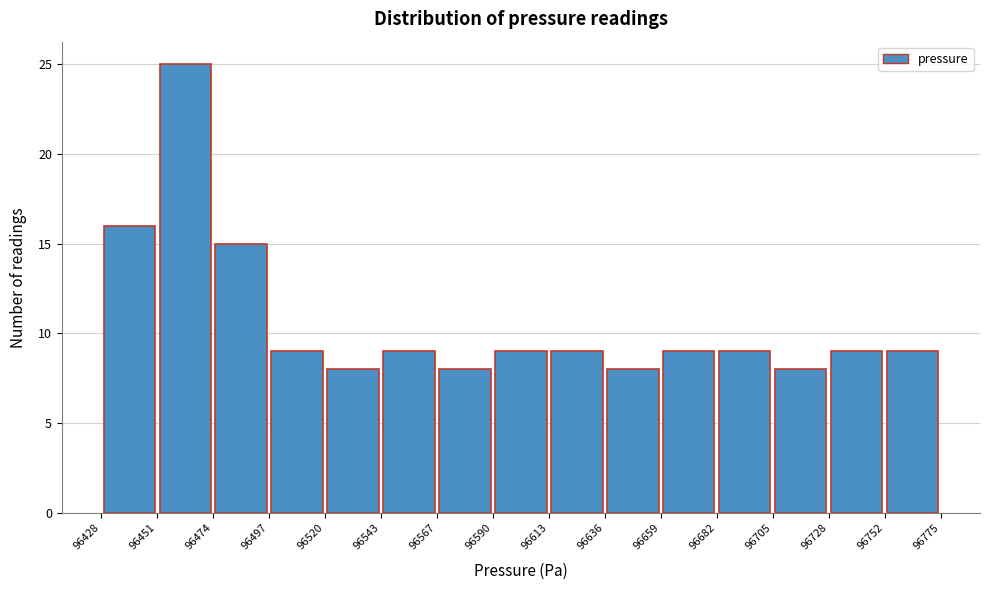

Reading left to right, transcribe this chart: for each bar, give the range it covers on the x-axis and its height. The values are not printed on the chart, so give them approximately, as read against the axis.

96428 to 96451: 16
96451 to 96474: 25
96474 to 96497: 15
96497 to 96520: 9
96520 to 96543: 8
96543 to 96567: 9
96567 to 96590: 8
96590 to 96613: 9
96613 to 96636: 9
96636 to 96659: 8
96659 to 96682: 9
96682 to 96705: 9
96705 to 96728: 8
96728 to 96752: 9
96752 to 96775: 9